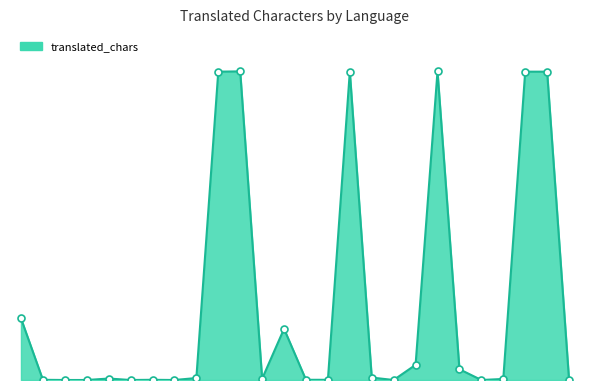

Is this an area chart (filled region under the line)?

Yes